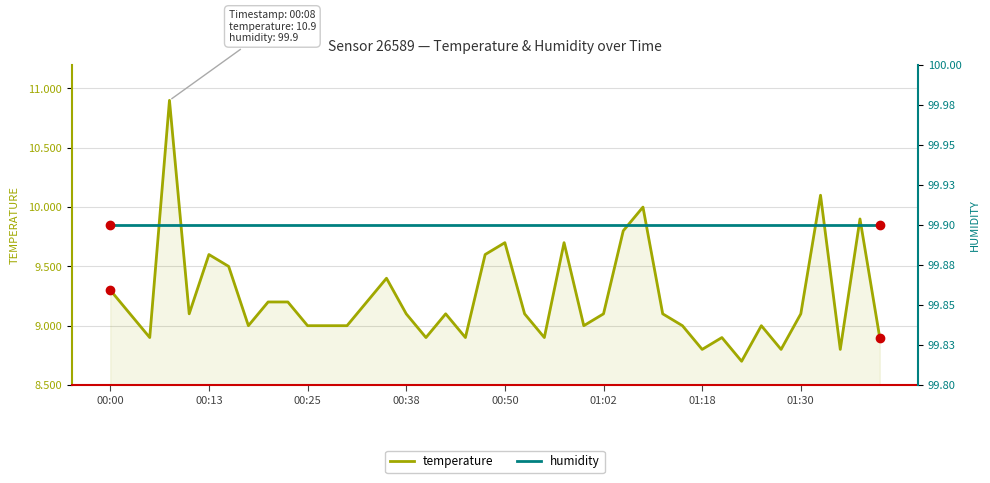

True or false: temperature and humidity cross at least once.

False